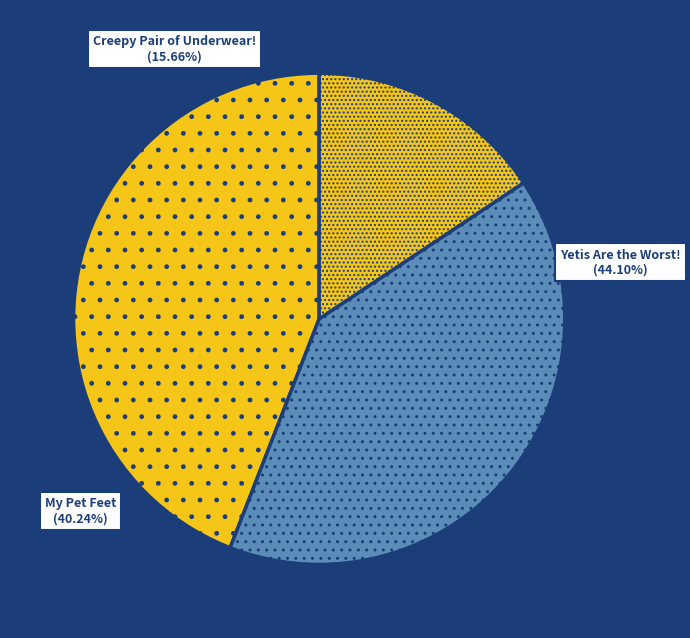

Does My Pet Feet represent more than half of the total?

No